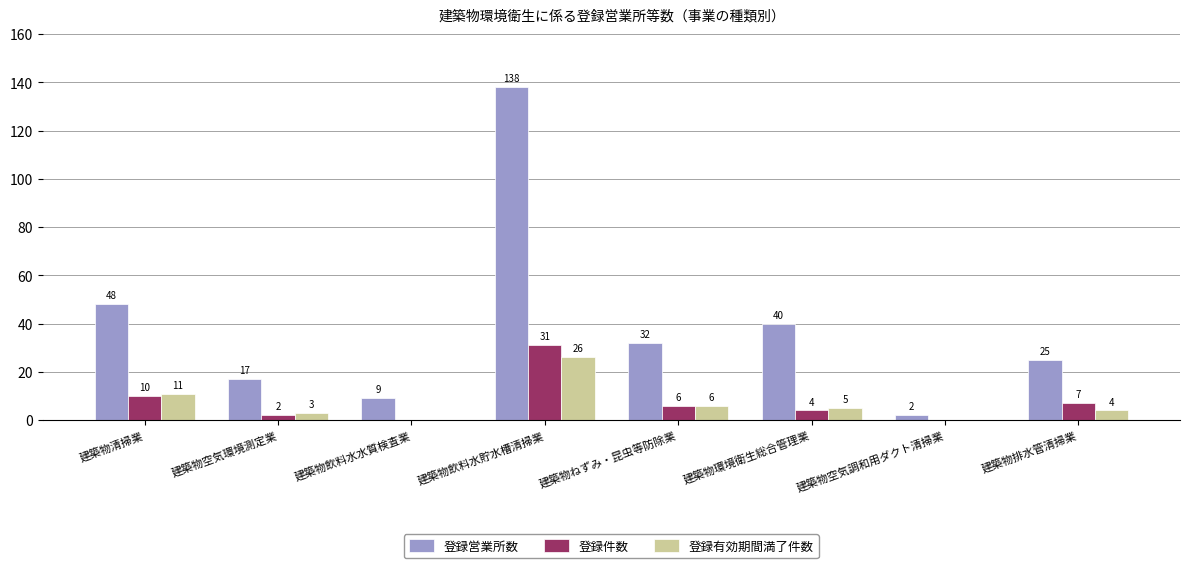

Reading right to left, transcribe all the data shown in this chart.

登録営業所数: 建築物排水管清掃業=25	建築物空気調和用ダクト清掃業=2	建築物環境衛生総合管理業=40	建築物ねずみ・昆虫等防除業=32	建築物飲料水貯水槽清掃業=138	建築物飲料水水質検査業=9	建築物空気環境測定業=17	建築物清掃業=48
登録件数: 建築物排水管清掃業=7	建築物空気調和用ダクト清掃業=0	建築物環境衛生総合管理業=4	建築物ねずみ・昆虫等防除業=6	建築物飲料水貯水槽清掃業=31	建築物飲料水水質検査業=0	建築物空気環境測定業=2	建築物清掃業=10
登録有効期間満了件数: 建築物排水管清掃業=4	建築物空気調和用ダクト清掃業=0	建築物環境衛生総合管理業=5	建築物ねずみ・昆虫等防除業=6	建築物飲料水貯水槽清掃業=26	建築物飲料水水質検査業=0	建築物空気環境測定業=3	建築物清掃業=11